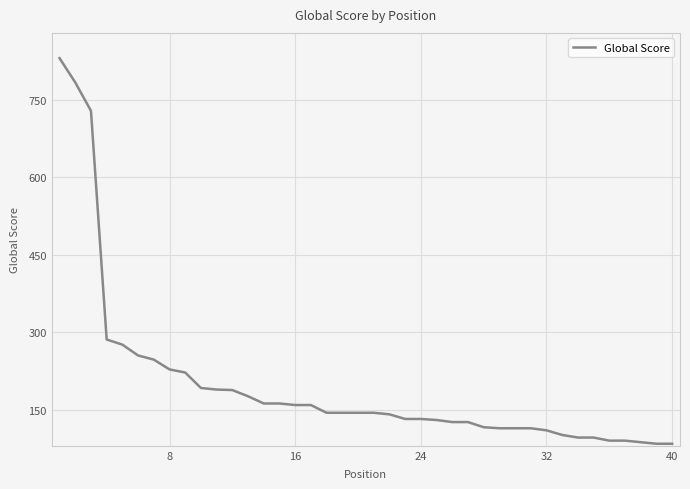

What is the maximum value shown in the chart?

831